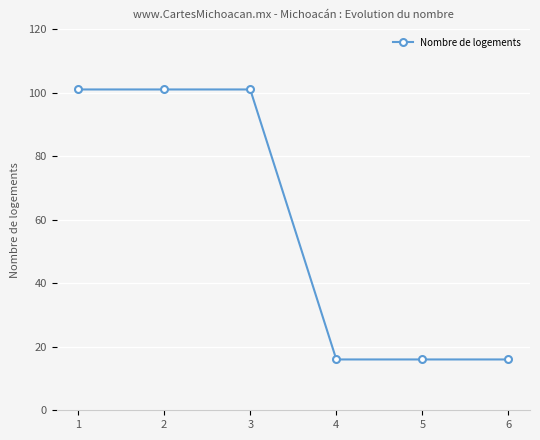

What is the value of the 6th point from the left?

16